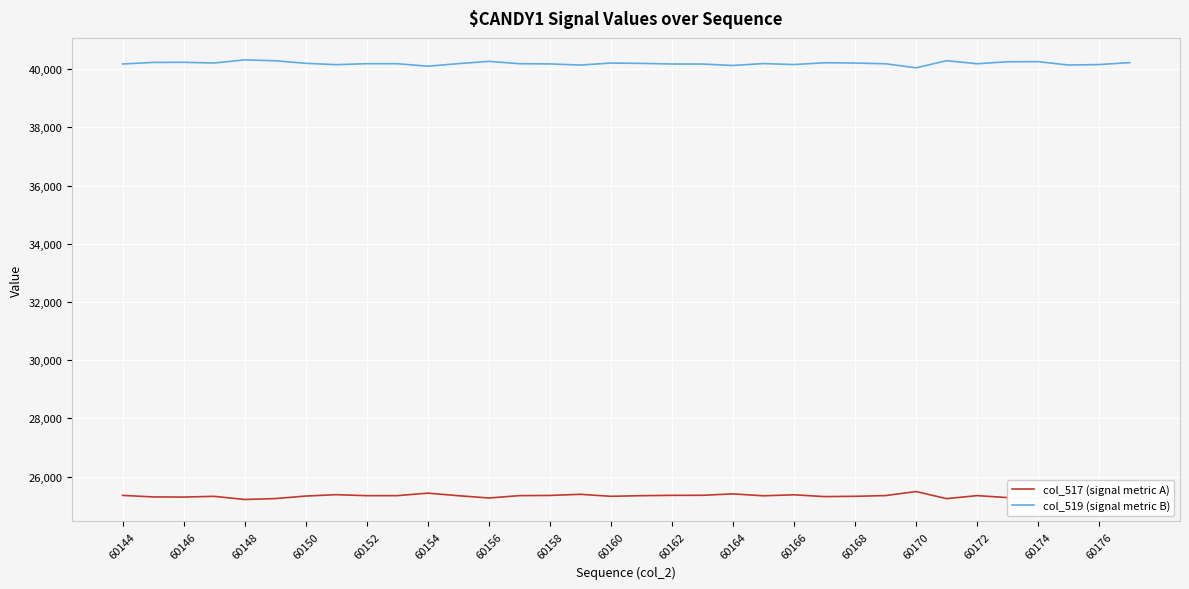

List the series in order of their overall mean, lowest first.

col_517 (signal metric A), col_519 (signal metric B)